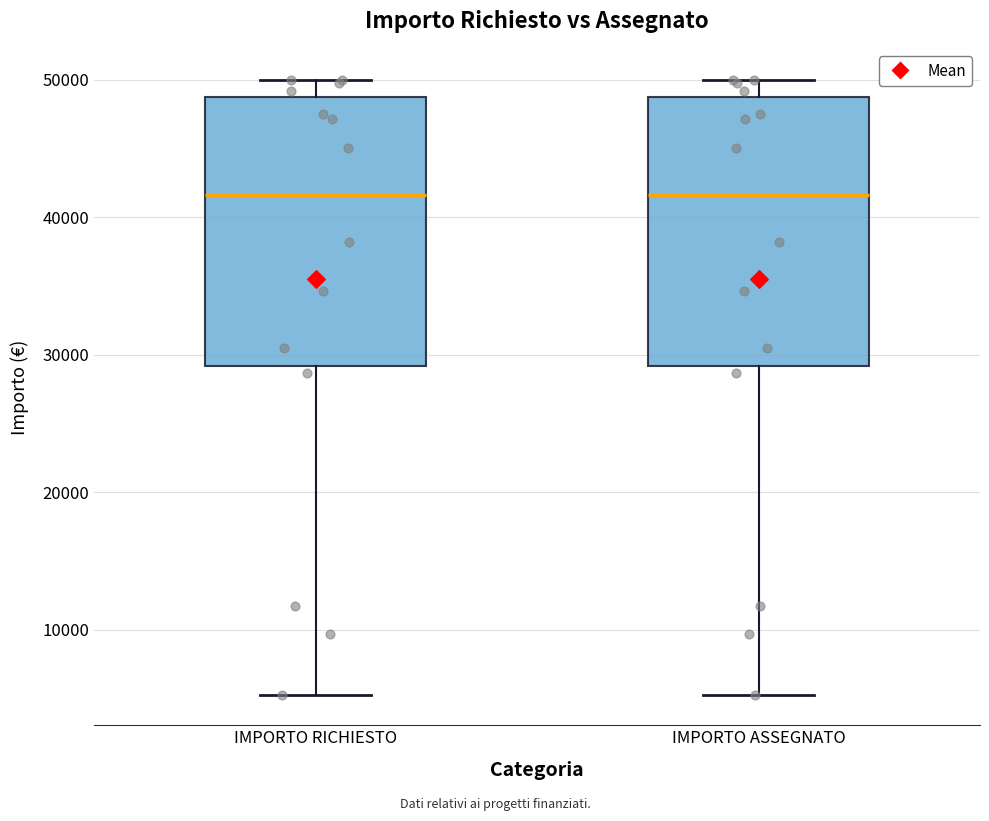

Where is the upper edge of the box for IMPORTO RICHIESTO on the y-axis? The values are not printed on the chart, so give them approximately, as read against the axis.

49000